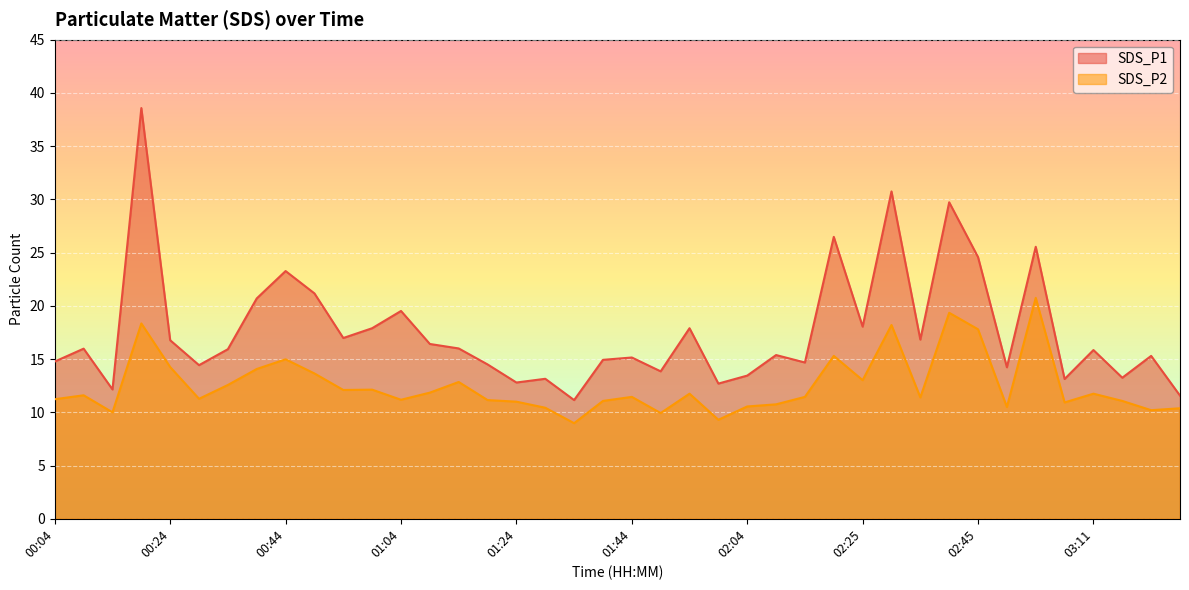

Reading left to right, extract all data points from this chart.

SDS_P1: 00:04=14.8	00:09=16.0	00:14=12.2	00:19=38.6	00:24=16.8	00:29=14.4	00:34=15.9	00:39=20.7	00:44=23.3	00:49=21.2	00:54=17.0	00:59=17.9	01:04=19.5	01:09=16.4	01:14=16.0	01:19=14.5	01:24=12.8	01:29=13.2	01:34=11.2	01:39=14.9	01:44=15.2	01:49=13.8	01:54=17.9	01:59=12.7	02:04=13.4	02:09=15.4	02:14=14.7	02:20=26.5	02:25=18.1	02:30=30.8	02:35=16.8	02:40=29.7	02:45=24.6	02:50=14.2	02:55=25.6	03:00=13.1	03:11=15.8	03:16=13.2	03:21=15.3	03:26=11.6
SDS_P2: 00:04=11.2	00:09=11.6	00:14=10.0	00:19=18.4	00:24=14.2	00:29=11.3	00:34=12.6	00:39=14.1	00:44=15.0	00:49=13.7	00:54=12.1	00:59=12.1	01:04=11.2	01:09=11.8	01:14=12.8	01:19=11.2	01:24=11.0	01:29=10.4	01:34=9.0	01:39=11.1	01:44=11.4	01:49=9.9	01:54=11.8	01:59=9.3	02:04=10.6	02:09=10.8	02:14=11.4	02:20=15.3	02:25=13.0	02:30=18.2	02:35=11.4	02:40=19.4	02:45=17.8	02:50=10.5	02:55=20.8	03:00=10.9	03:11=11.8	03:16=11.1	03:21=10.2	03:26=10.4